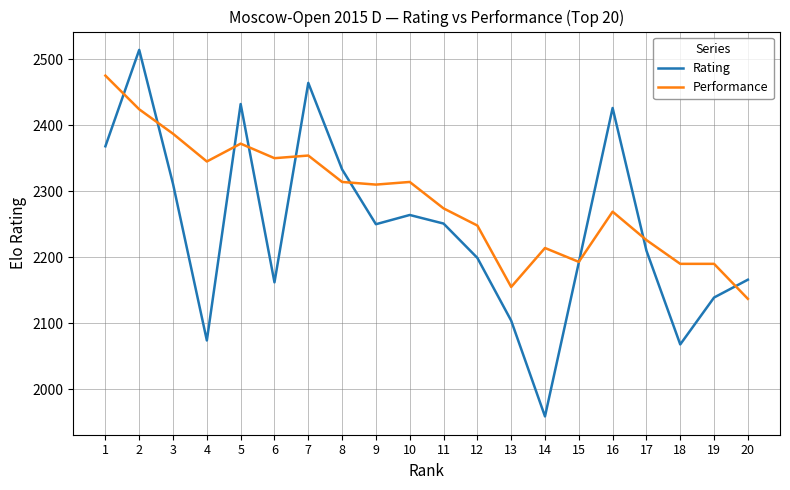

What value does the Performance series have at 20?

2137